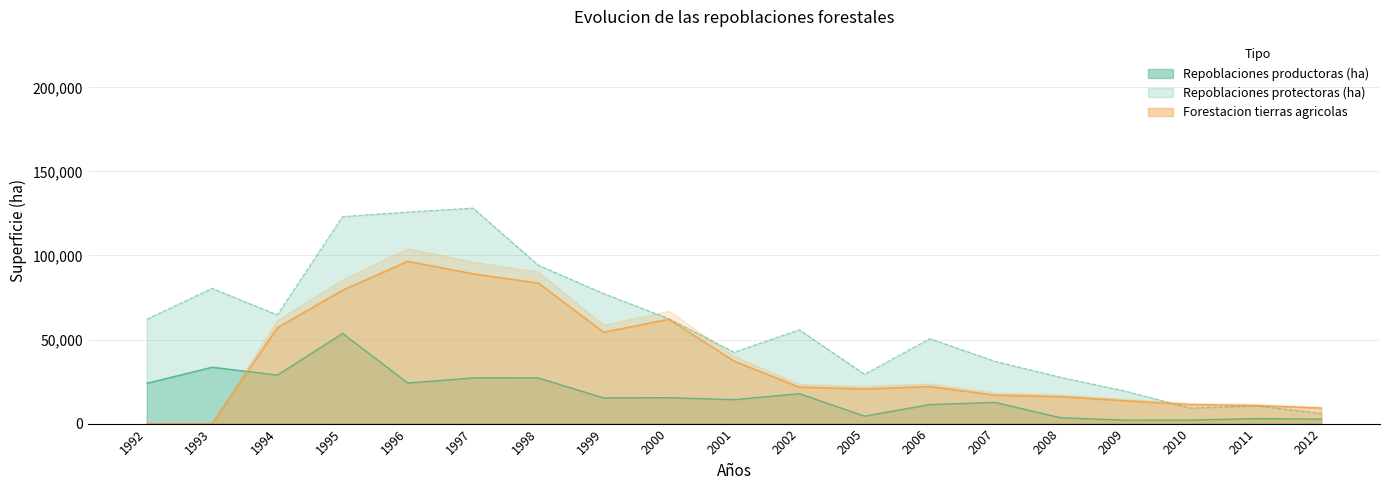

True or false: Repoblaciones productoras (ha) and Forestacion tierras agricolas intersect in this chart.

True